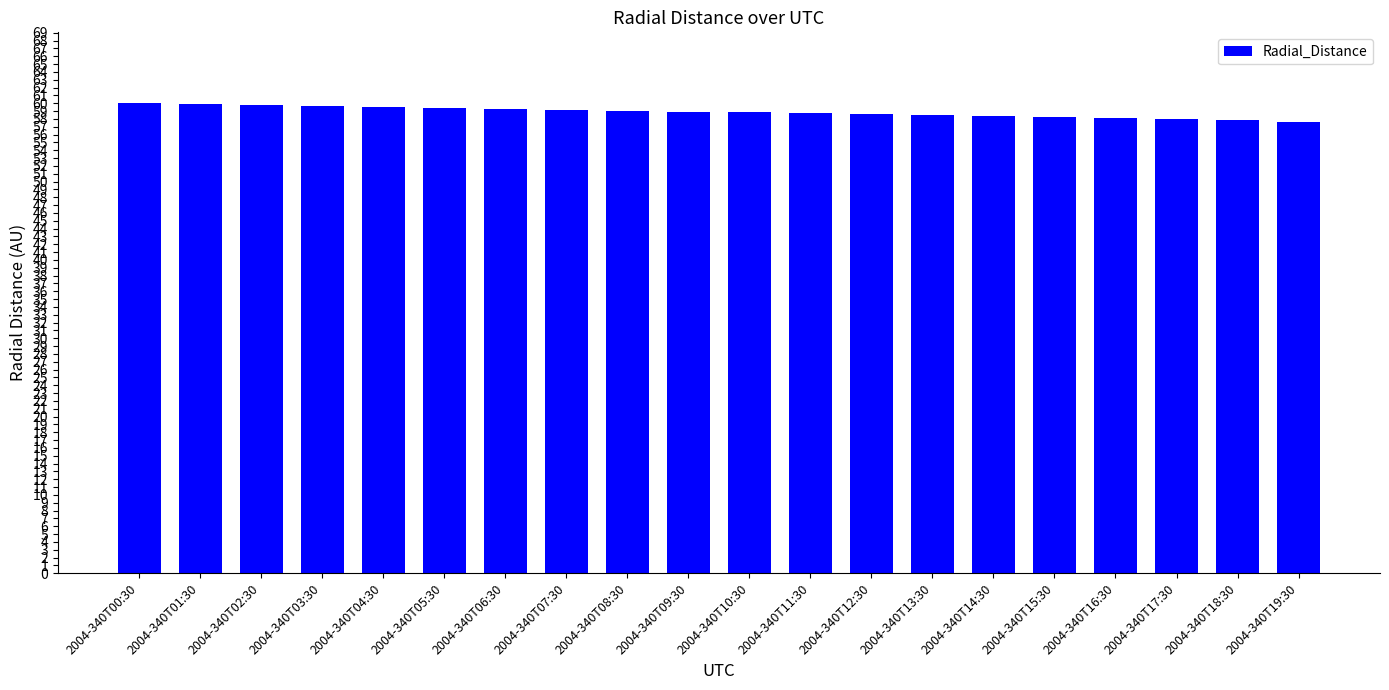

Are the bars horizontal?

No